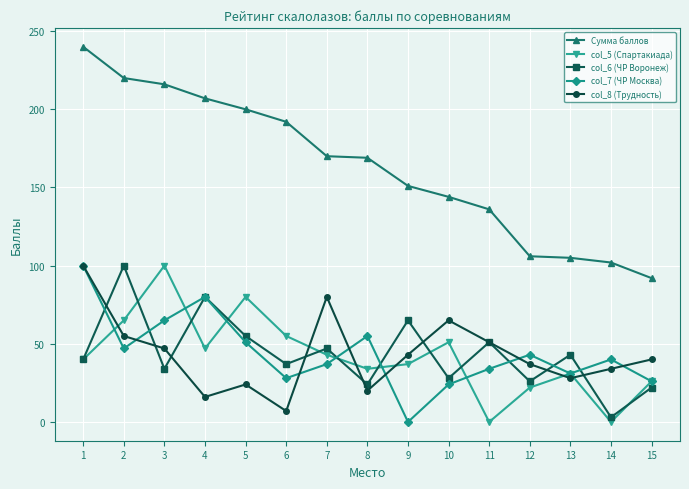

Does the chart have visible grid lines?

Yes